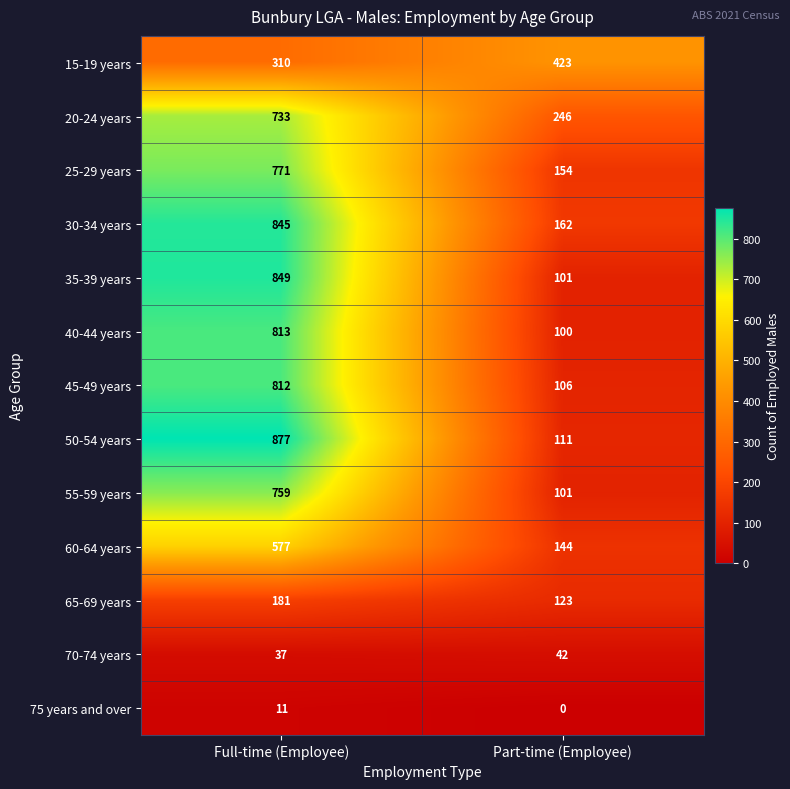

Reading left to right, list all the values displayed in this chart.

15-19 years: 310	423
20-24 years: 733	246
25-29 years: 771	154
30-34 years: 845	162
35-39 years: 849	101
40-44 years: 813	100
45-49 years: 812	106
50-54 years: 877	111
55-59 years: 759	101
60-64 years: 577	144
65-69 years: 181	123
70-74 years: 37	42
75 years and over: 11	0